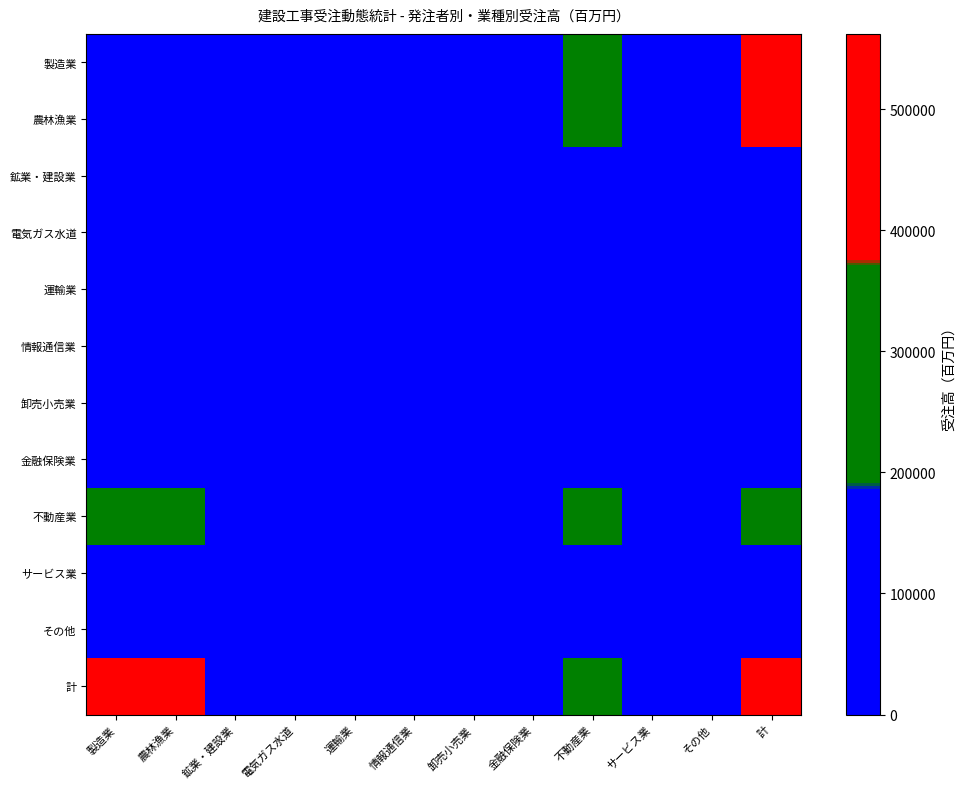

Rank the series by their maximum value, from highest to lowest.

農林漁業, 計, 製造業, 不動産業, サービス業, 運輸業, 電気ガス水道, 卸売小売業, 情報通信業, 金融保険業, その他, 鉱業・建設業